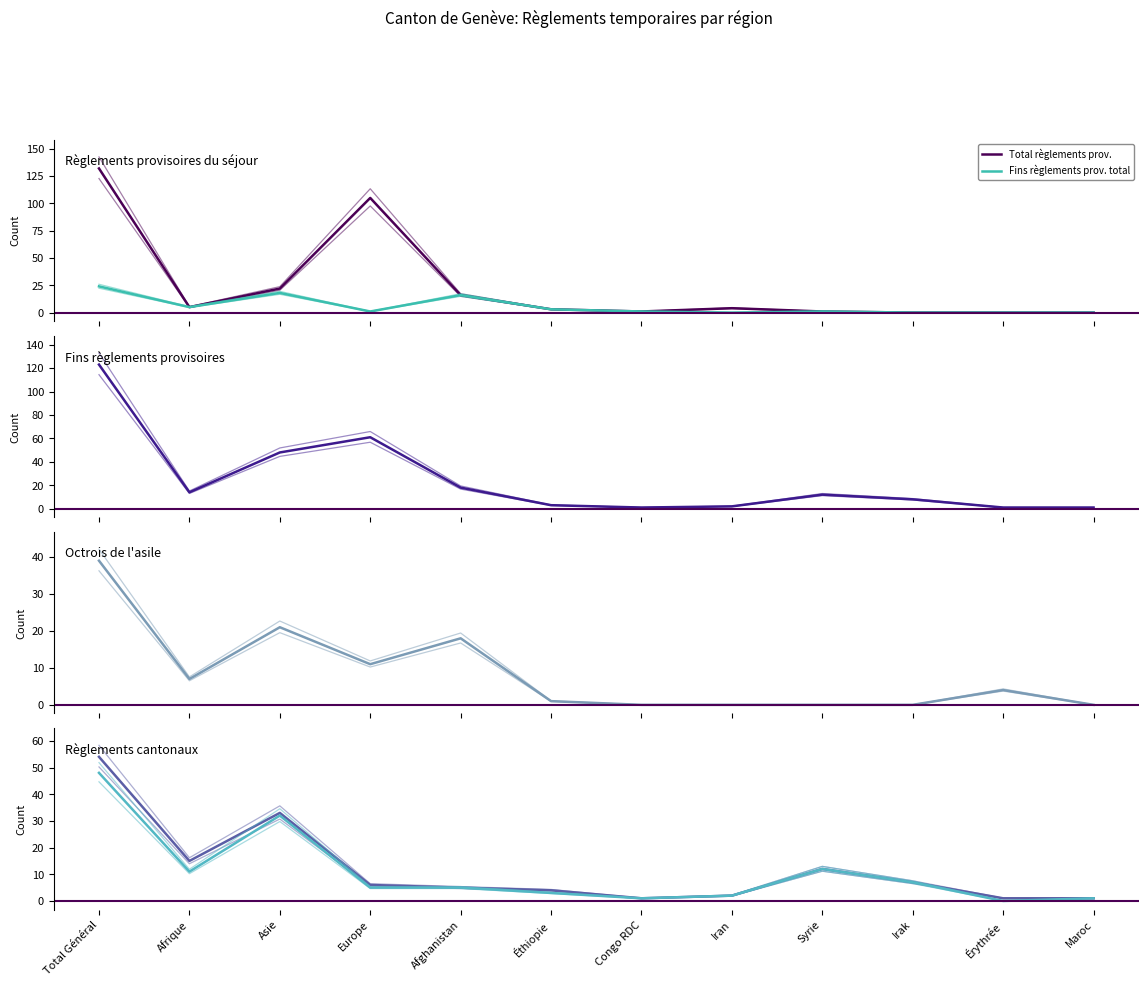

How many intersections are there between Total règlements prov. (col_1) and Octrois de l'asile total (col_9)?

4